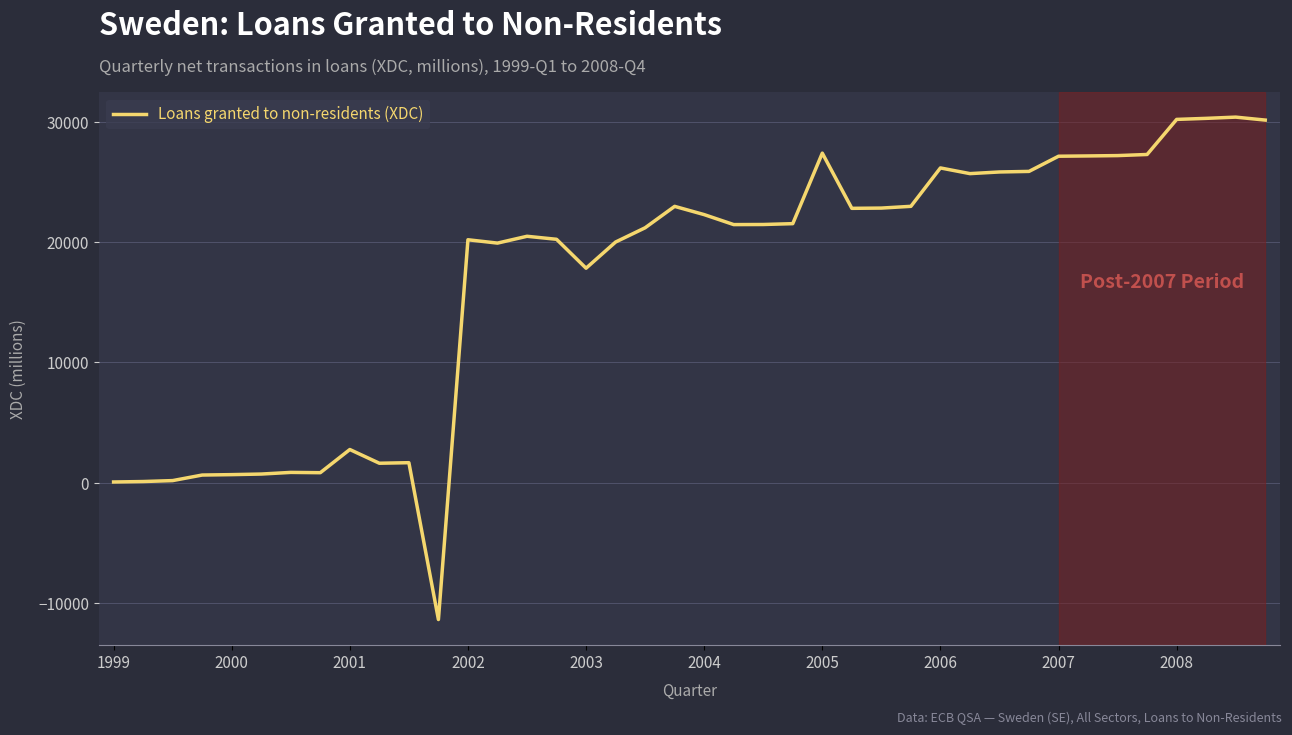

What is the minimum value shown in the chart?

-11386